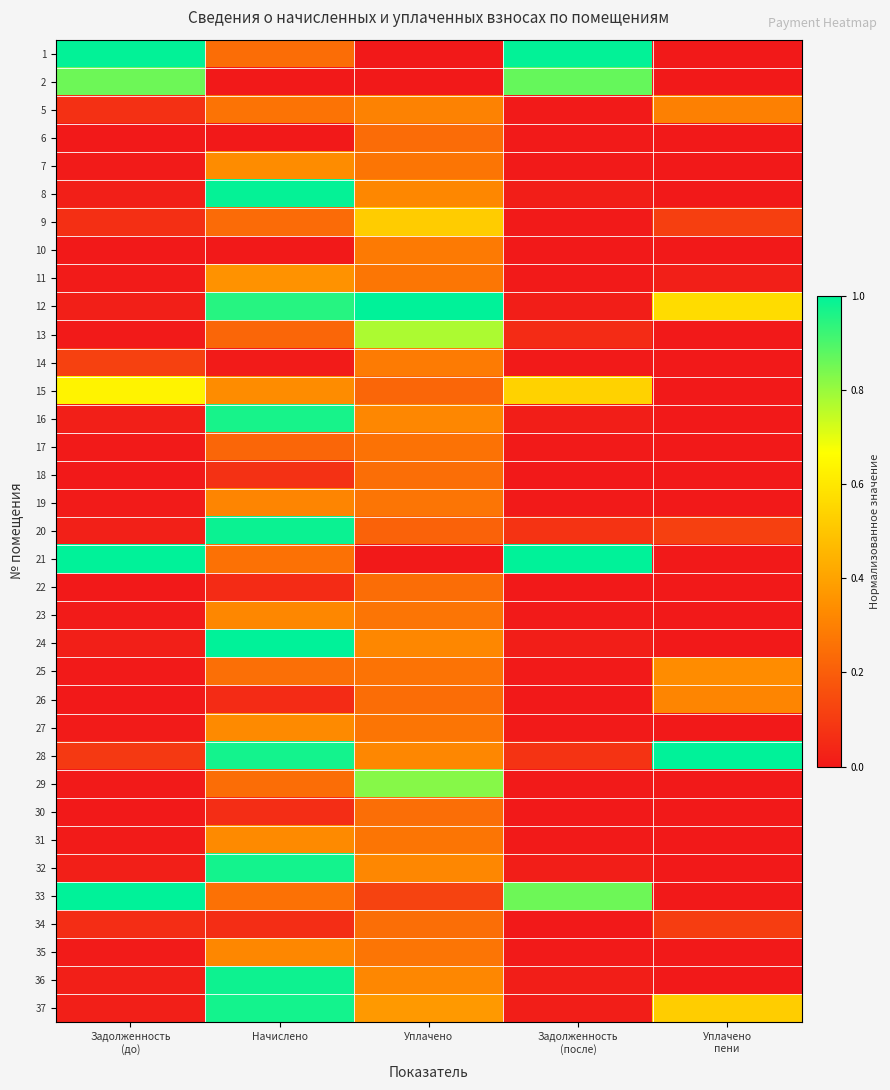

Reading left to right, transcribe all the data shown in this chart.

1: Задолженность
(до)=1.0	Начислено=0.2	Уплачено=0.0	Задолженность
(после)=1.0	Уплачено
пени=0.0
2: Задолженность
(до)=0.9	Начислено=0.0	Уплачено=0.0	Задолженность
(после)=0.9	Уплачено
пени=0.0
5: Задолженность
(до)=0.1	Начислено=0.3	Уплачено=0.3	Задолженность
(после)=0.0	Уплачено
пени=0.3
6: Задолженность
(до)=0.0	Начислено=0.0	Уплачено=0.2	Задолженность
(после)=0.0	Уплачено
пени=0.0
7: Задолженность
(до)=0.0	Начислено=0.3	Уплачено=0.3	Задолженность
(после)=0.0	Уплачено
пени=0.0
8: Задолженность
(до)=0.0	Начислено=1.0	Уплачено=0.3	Задолженность
(после)=0.0	Уплачено
пени=0.0
9: Задолженность
(до)=0.1	Начислено=0.2	Уплачено=0.5	Задолженность
(после)=0.0	Уплачено
пени=0.1
10: Задолженность
(до)=0.0	Начислено=0.0	Уплачено=0.3	Задолженность
(после)=0.0	Уплачено
пени=0.0
11: Задолженность
(до)=0.0	Начислено=0.4	Уплачено=0.3	Задолженность
(после)=0.0	Уплачено
пени=0.0
12: Задолженность
(до)=0.0	Начислено=0.9	Уплачено=1.0	Задолженность
(после)=0.0	Уплачено
пени=0.6
13: Задолженность
(до)=0.0	Начислено=0.2	Уплачено=0.8	Задолженность
(после)=0.1	Уплачено
пени=0.0
14: Задолженность
(до)=0.1	Начислено=0.0	Уплачено=0.3	Задолженность
(после)=0.0	Уплачено
пени=0.0
15: Задолженность
(до)=0.6	Начислено=0.3	Уплачено=0.2	Задолженность
(после)=0.5	Уплачено
пени=0.0
16: Задолженность
(до)=0.0	Начислено=1.0	Уплачено=0.3	Задолженность
(после)=0.0	Уплачено
пени=0.0
17: Задолженность
(до)=0.0	Начислено=0.2	Уплачено=0.3	Задолженность
(после)=0.0	Уплачено
пени=0.0
18: Задолженность
(до)=0.0	Начислено=0.1	Уплачено=0.2	Задолженность
(после)=0.0	Уплачено
пени=0.0
19: Задолженность
(до)=0.0	Начислено=0.3	Уплачено=0.3	Задолженность
(после)=0.0	Уплачено
пени=0.0
20: Задолженность
(до)=0.0	Начислено=1.0	Уплачено=0.2	Задолженность
(после)=0.1	Уплачено
пени=0.1
21: Задолженность
(до)=1.0	Начислено=0.3	Уплачено=0.0	Задолженность
(после)=1.0	Уплачено
пени=0.0
22: Задолженность
(до)=0.0	Начислено=0.1	Уплачено=0.2	Задолженность
(после)=0.0	Уплачено
пени=0.0
23: Задолженность
(до)=0.0	Начислено=0.3	Уплачено=0.3	Задолженность
(после)=0.0	Уплачено
пени=0.0
24: Задолженность
(до)=0.0	Начислено=1.0	Уплачено=0.3	Задолженность
(после)=0.0	Уплачено
пени=0.0
25: Задолженность
(до)=0.0	Начислено=0.2	Уплачено=0.3	Задолженность
(после)=0.0	Уплачено
пени=0.3
26: Задолженность
(до)=0.0	Начислено=0.1	Уплачено=0.2	Задолженность
(после)=0.0	Уплачено
пени=0.3
27: Задолженность
(до)=0.0	Начислено=0.3	Уплачено=0.3	Задолженность
(после)=0.0	Уплачено
пени=0.0
28: Задолженность
(до)=0.1	Начислено=1.0	Уплачено=0.3	Задолженность
(после)=0.1	Уплачено
пени=1.0
29: Задолженность
(до)=0.0	Начислено=0.2	Уплачено=0.8	Задолженность
(после)=0.0	Уплачено
пени=0.0
30: Задолженность
(до)=0.0	Начислено=0.1	Уплачено=0.2	Задолженность
(после)=0.0	Уплачено
пени=0.0
31: Задолженность
(до)=0.0	Начислено=0.3	Уплачено=0.3	Задолженность
(после)=0.0	Уплачено
пени=0.0
32: Задолженность
(до)=0.0	Начислено=1.0	Уплачено=0.3	Задолженность
(после)=0.0	Уплачено
пени=0.0
33: Задолженность
(до)=1.0	Начислено=0.3	Уплачено=0.1	Задолженность
(после)=0.9	Уплачено
пени=0.0
34: Задолженность
(до)=0.1	Начислено=0.1	Уплачено=0.2	Задолженность
(после)=0.0	Уплачено
пени=0.1
35: Задолженность
(до)=0.0	Начислено=0.3	Уплачено=0.3	Задолженность
(после)=0.0	Уплачено
пени=0.0
36: Задолженность
(до)=0.0	Начислено=1.0	Уплачено=0.3	Задолженность
(после)=0.0	Уплачено
пени=0.0
37: Задолженность
(до)=0.0	Начислено=1.0	Уплачено=0.4	Задолженность
(после)=0.0	Уплачено
пени=0.5